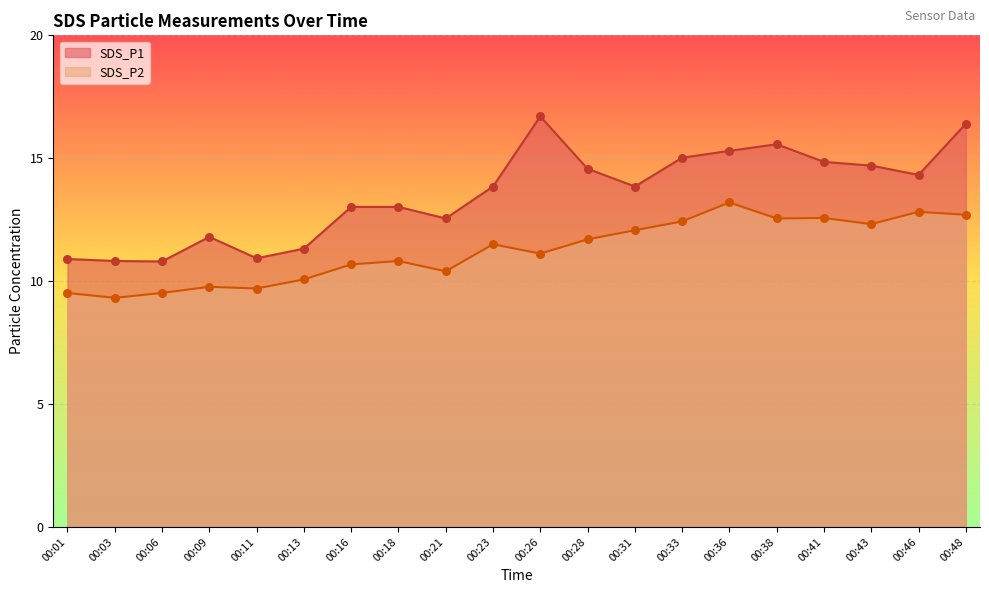

Which series reaches the maximum Y coordinate?

SDS_P1